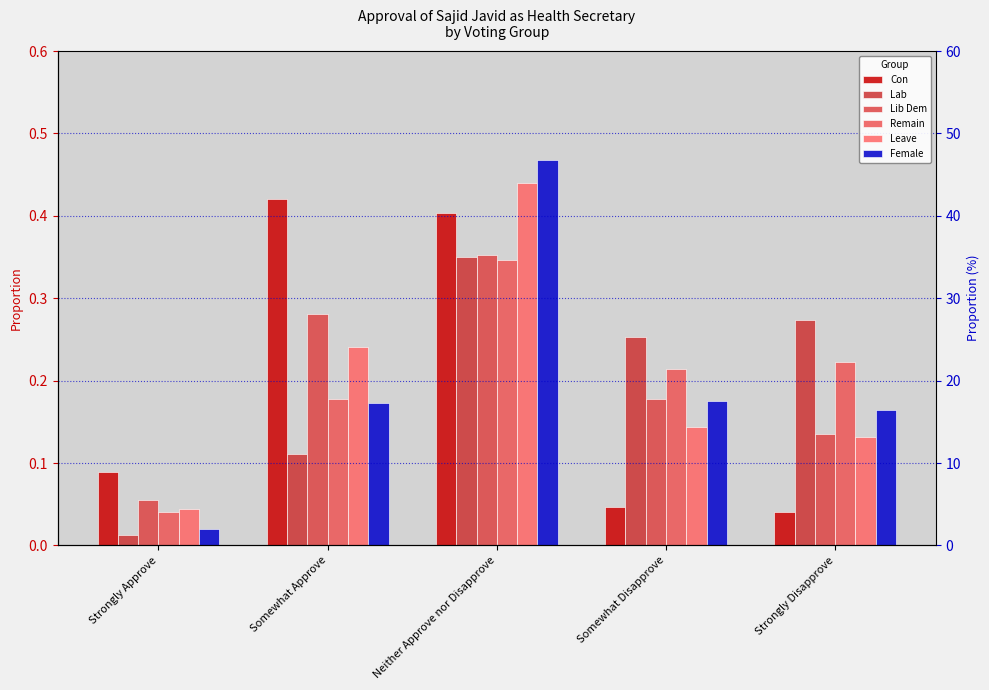

At how many categories does at least one series exceed 0?

5